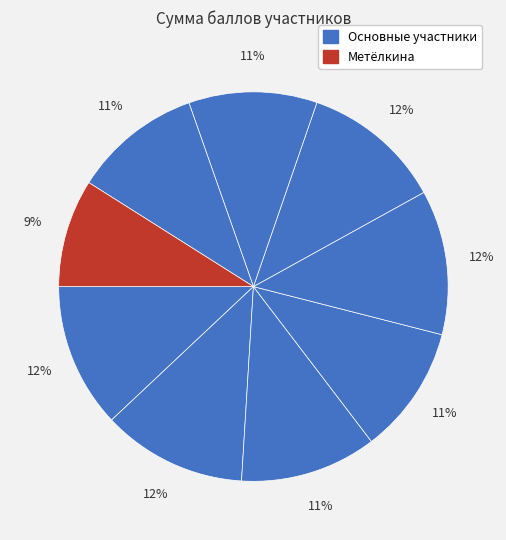

How many slices are in this pie chart?

9